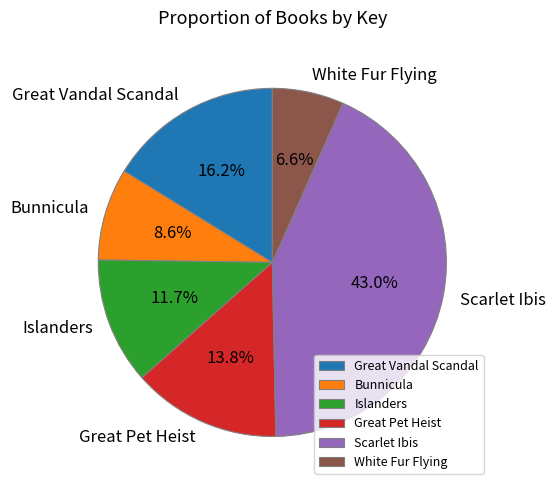

To the nearest percent, what is the average slice percentage?

17%